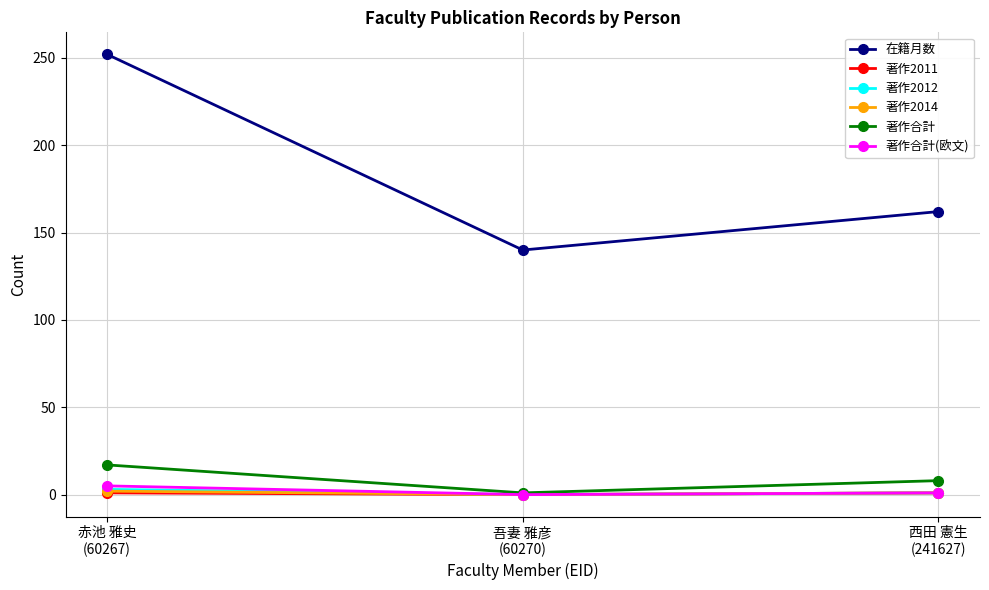

Which series has the largest range (max minus min)?

在籍月数